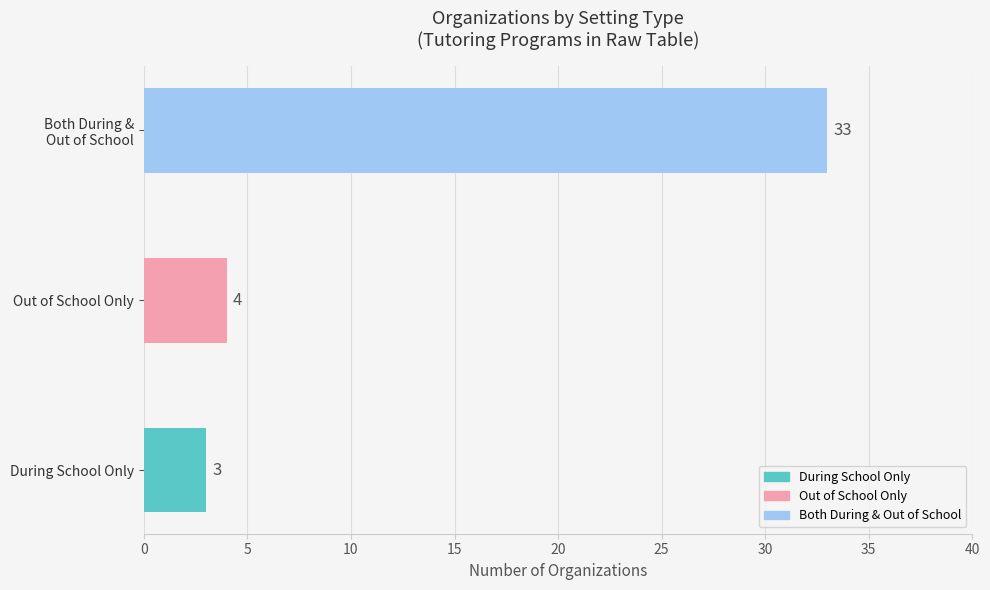

Does the chart contain stacked bars?

No